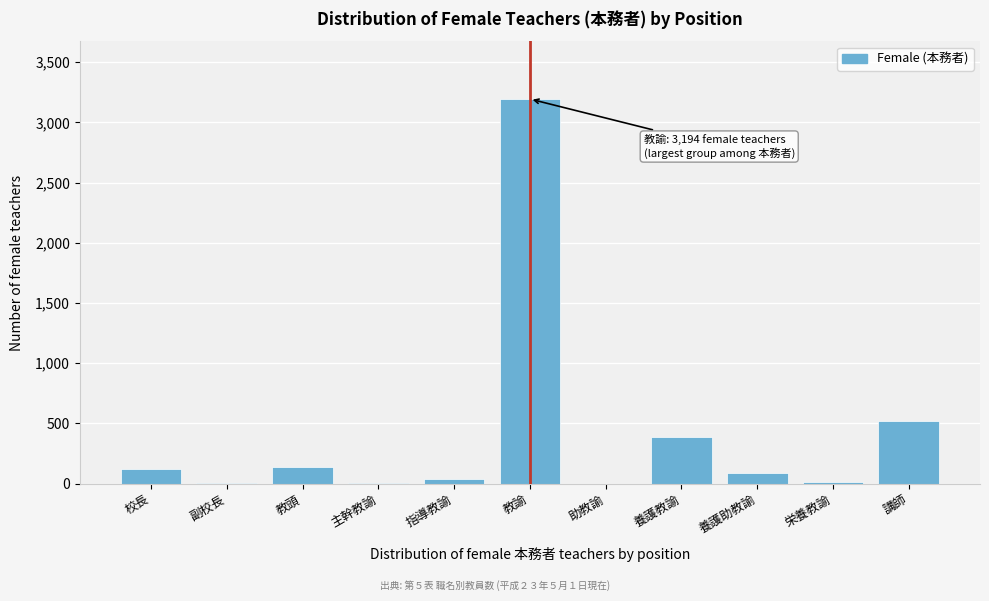

Is it true that the value at 助教諭 is 0?

True